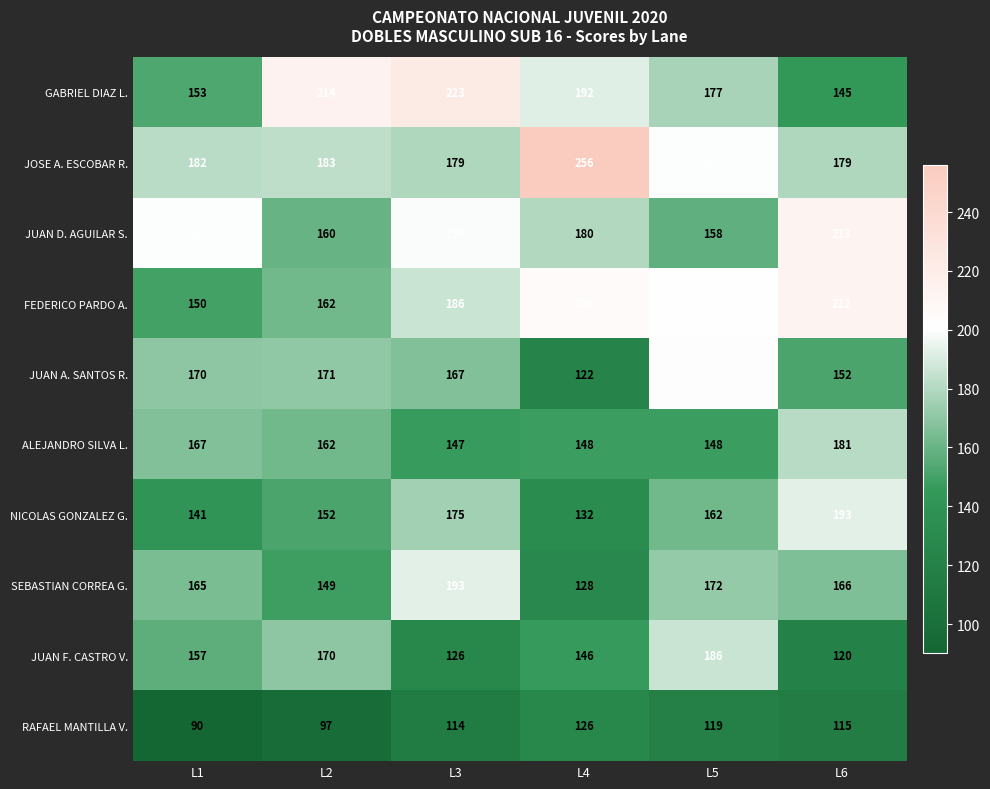

Where is SEBASTIAN CORREA G. nearest to the value 160?

L1